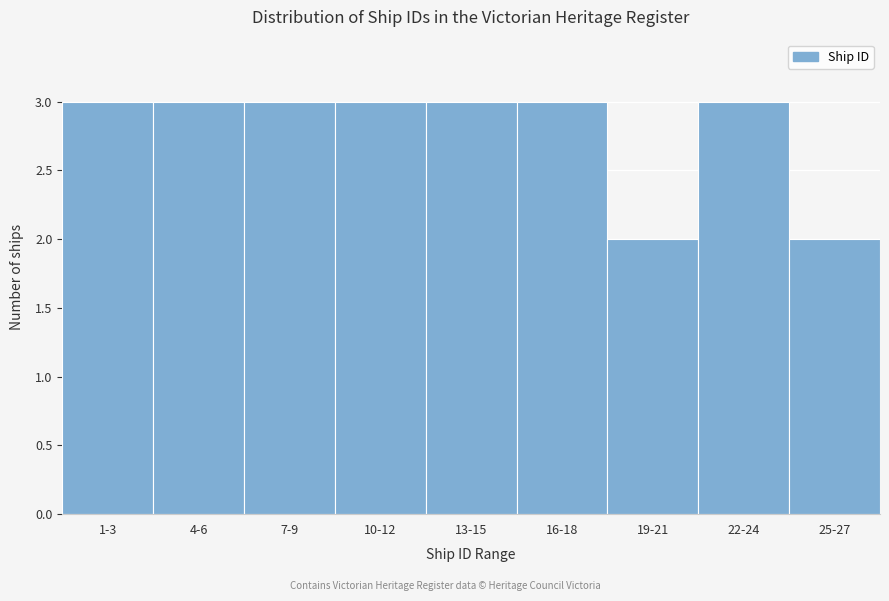

Reading right to left, list all the values displayed in this chart.

2	3	2	3	3	3	3	3	3